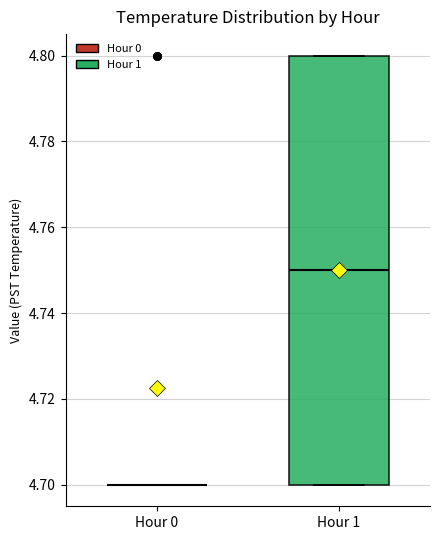

Comparing the boxes themselves (not the whiskers), which one is the tallest?

Hour 1